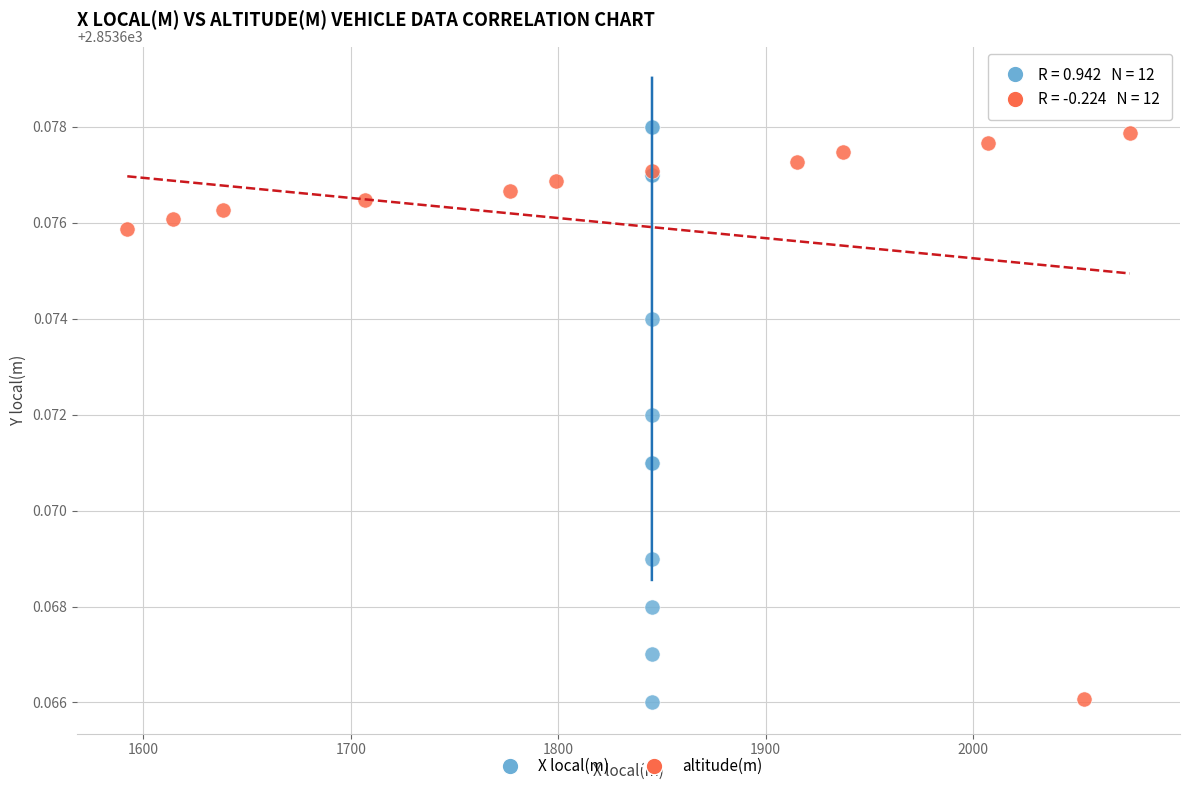

What are all the series names shown in the legend?

X local(m), altitude(m)